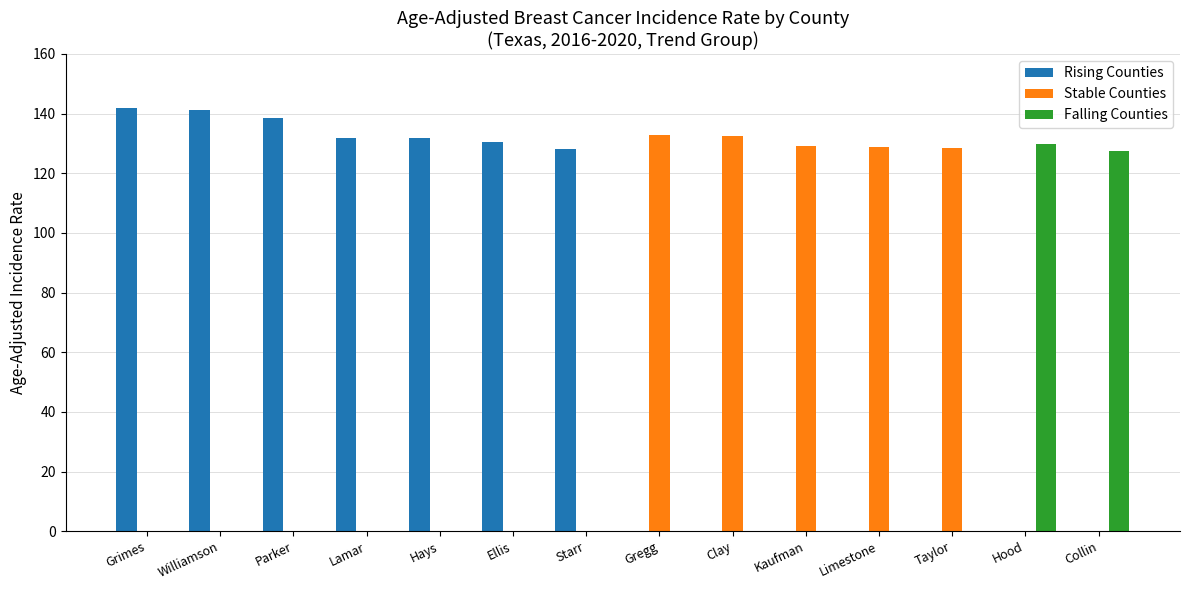

What is the greatest value displayed?

141.9